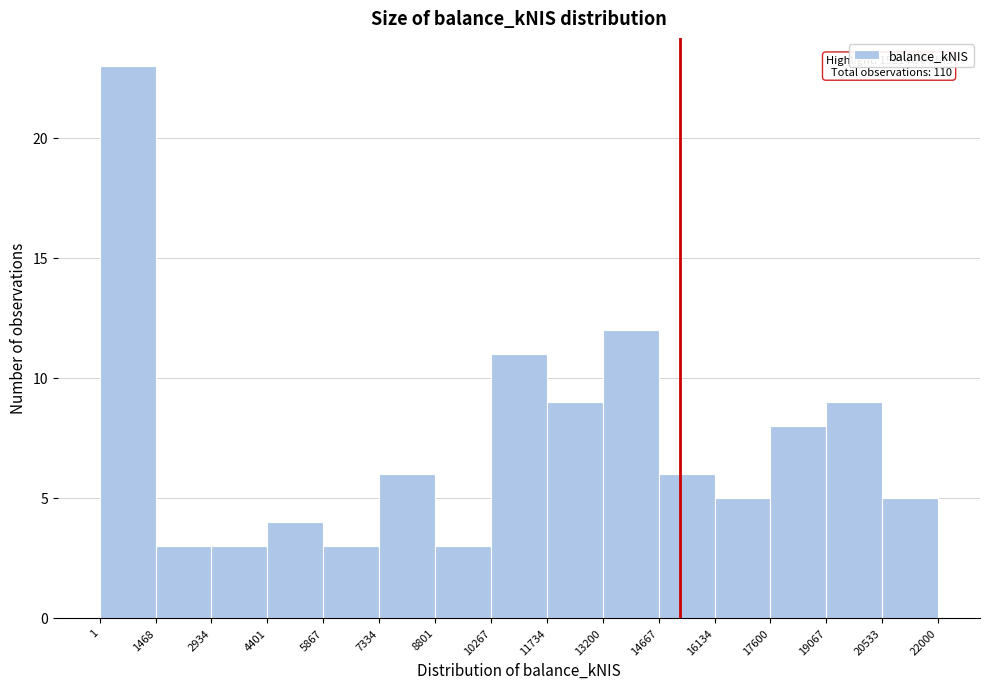

Over which range of the x-axis is the bar tallest?

1 to 1468